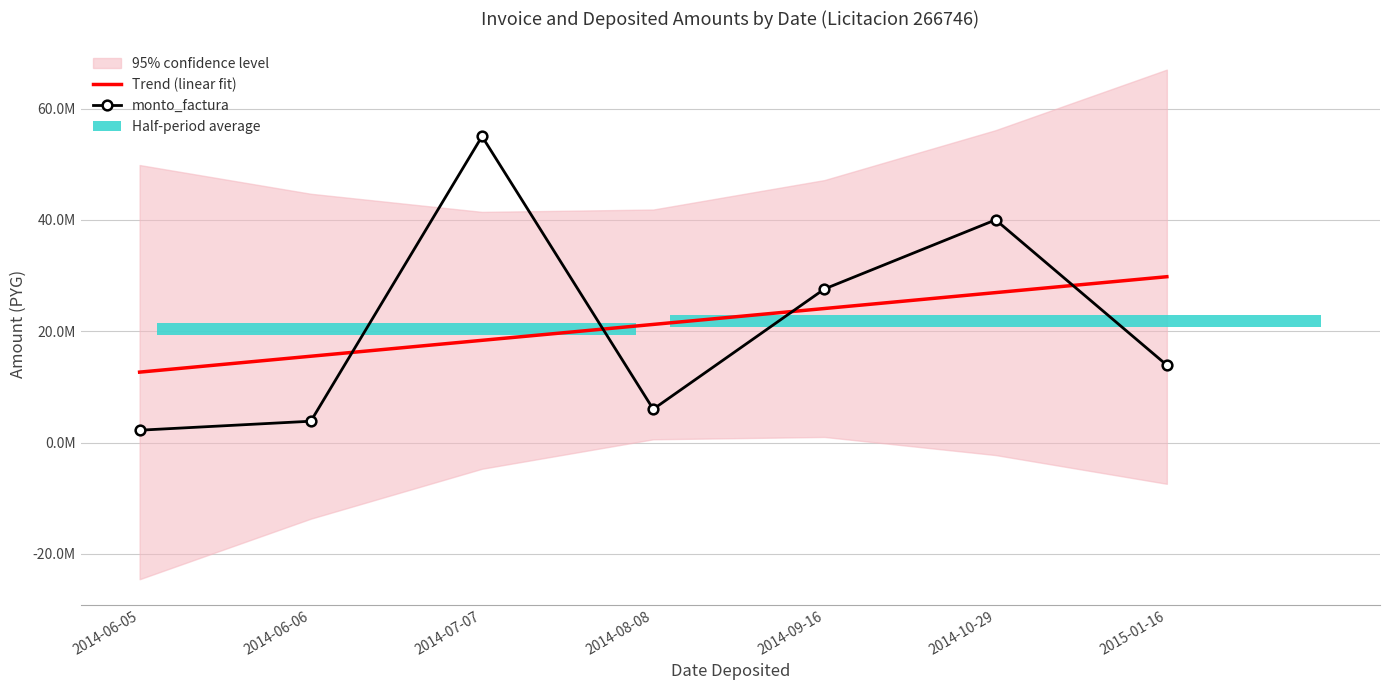

Count the number of categories in the chart.

7